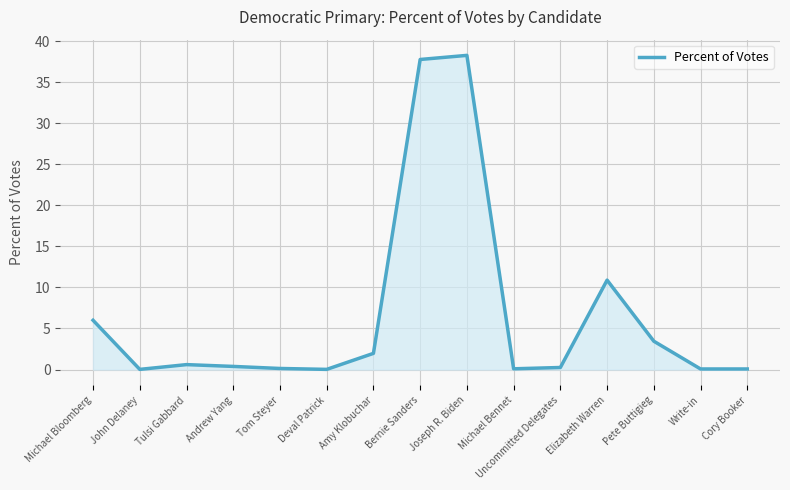

What is the change in value from Amy Klobuchar to Pete Buttigieg?

+1.5